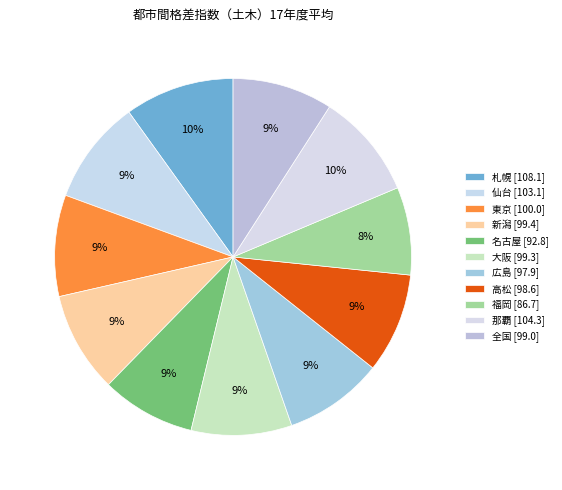

To the nearest percent, what percentage of the pie is 全国?

9%